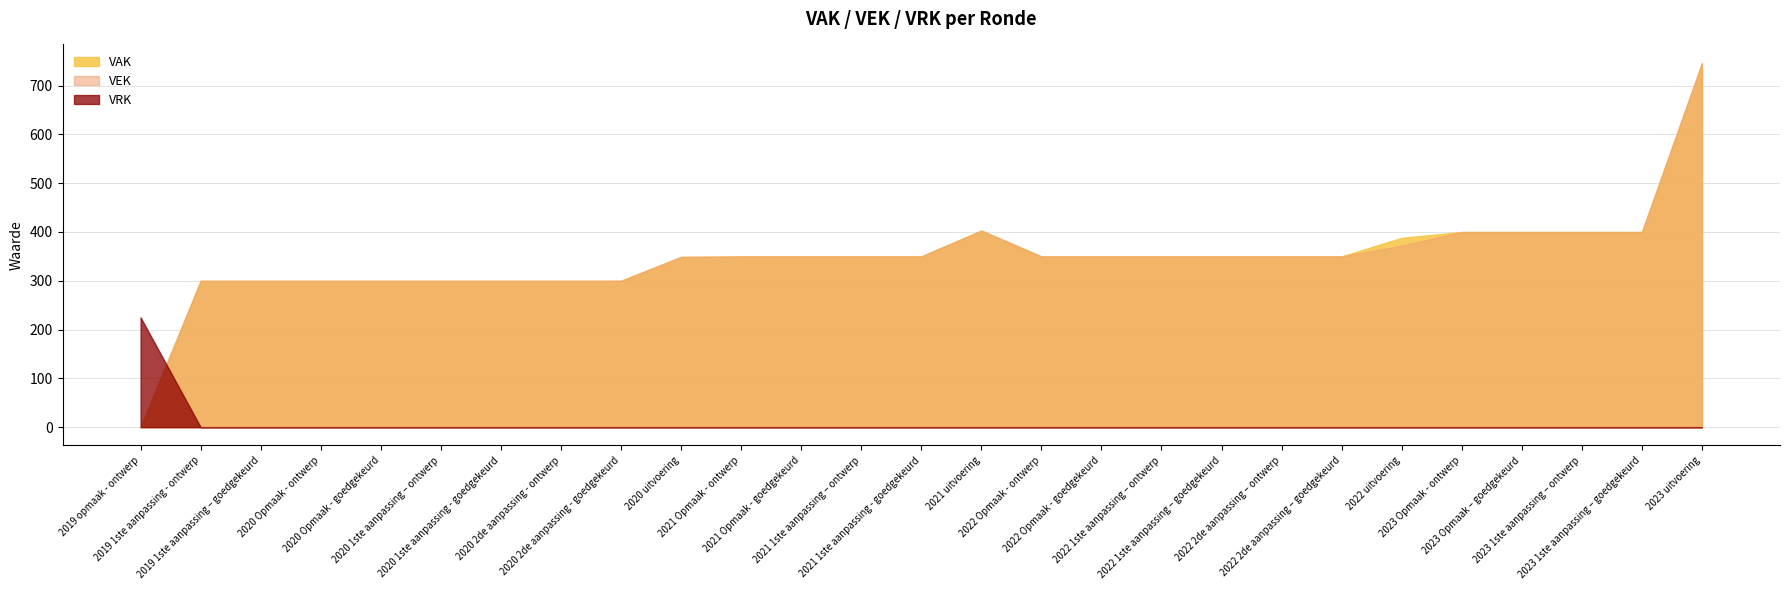

Is it true that VAK equals 403 at 2021 uitvoering?

True